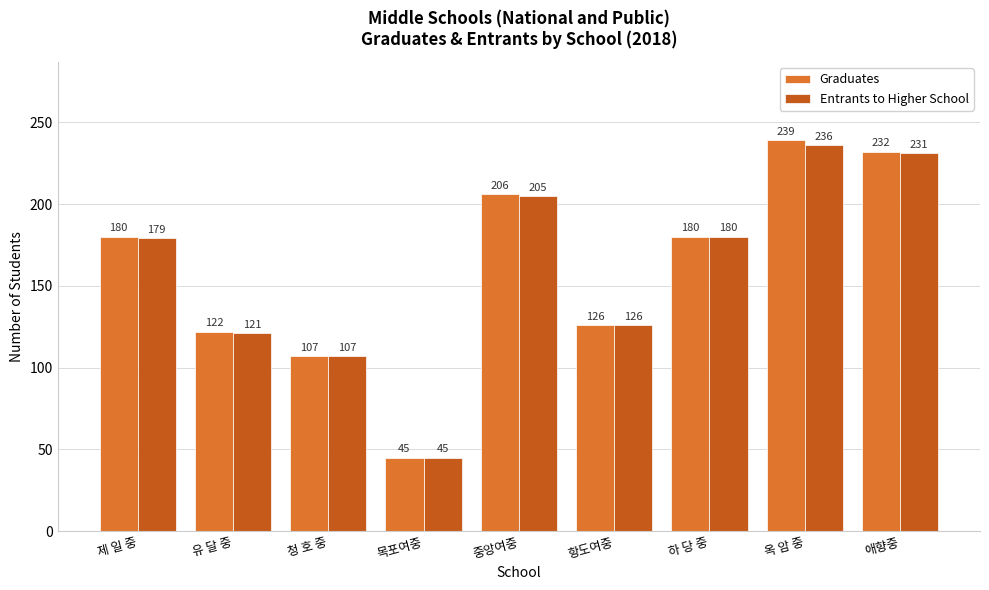

How many bars are there in total?

18